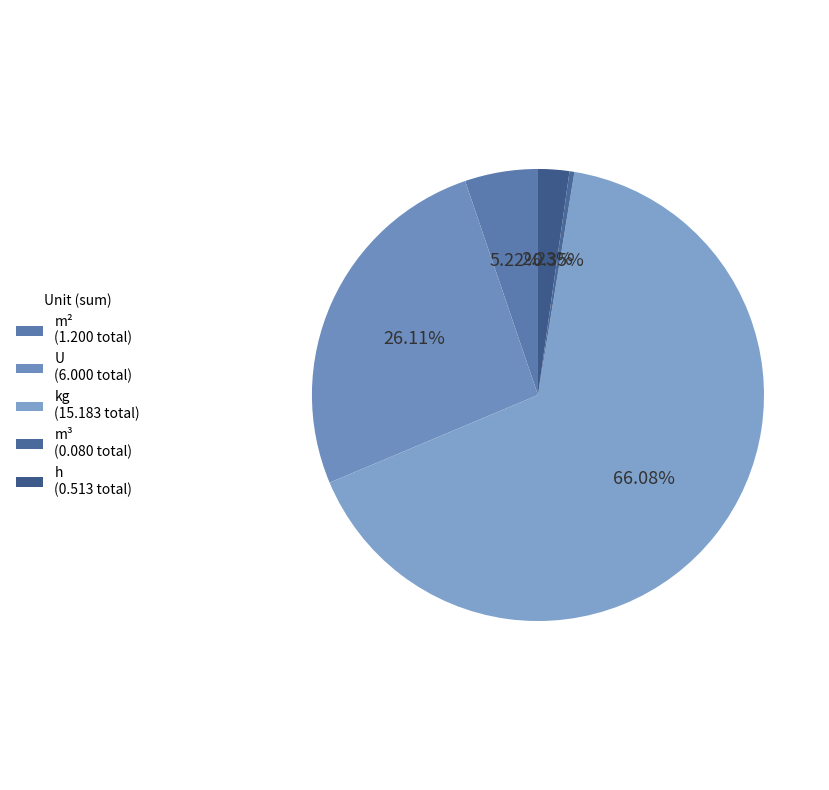

To the nearest percent, what is the difference between the largest and smallest slice percentages?

66%